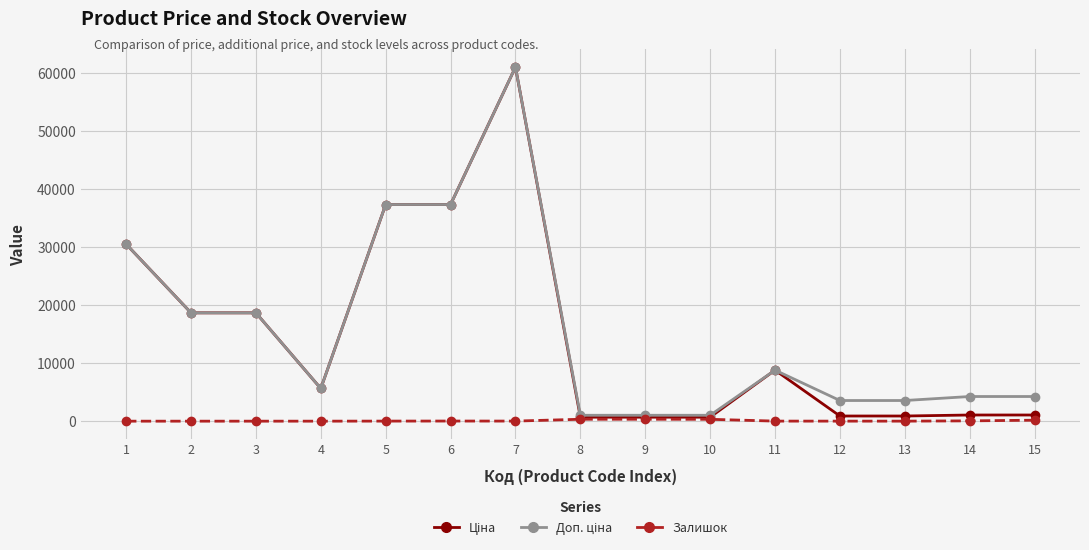

What is the value of the Залишок point at the 4th from the left?

2.0